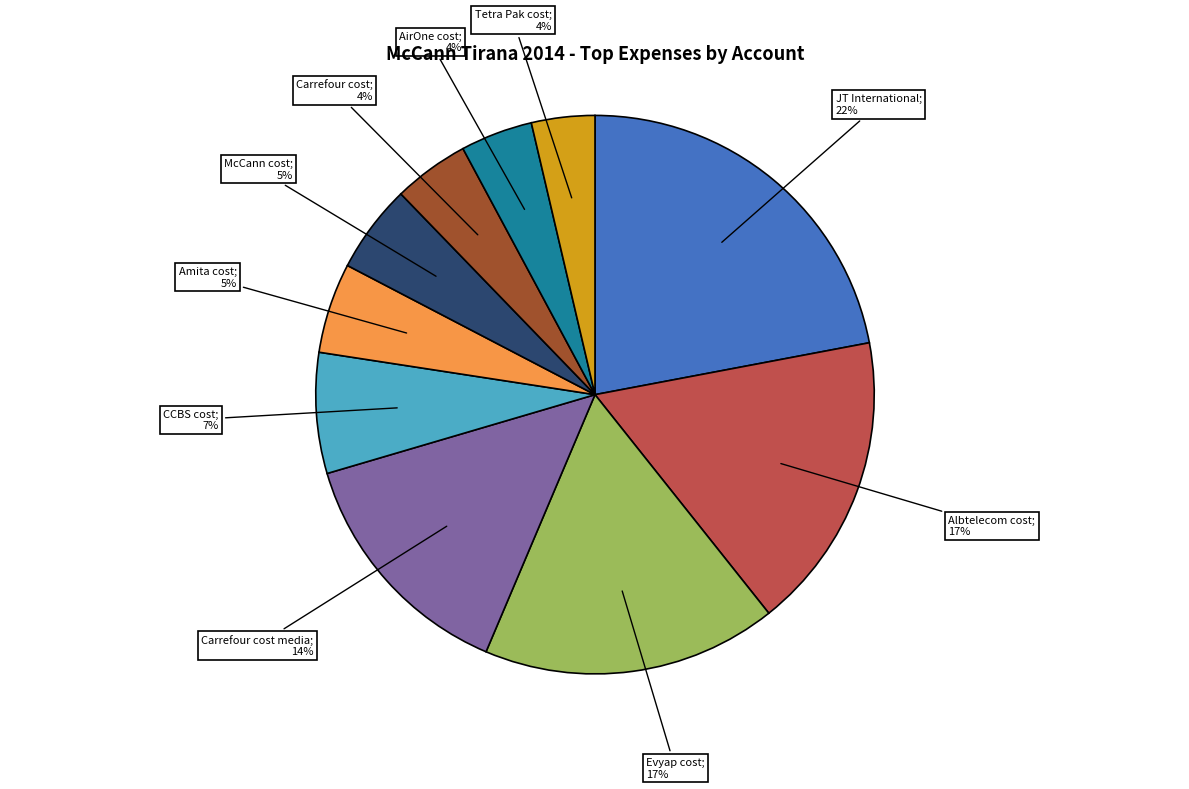

To the nearest percent, what is the difference between the largest and smallest slice percentages?

18%